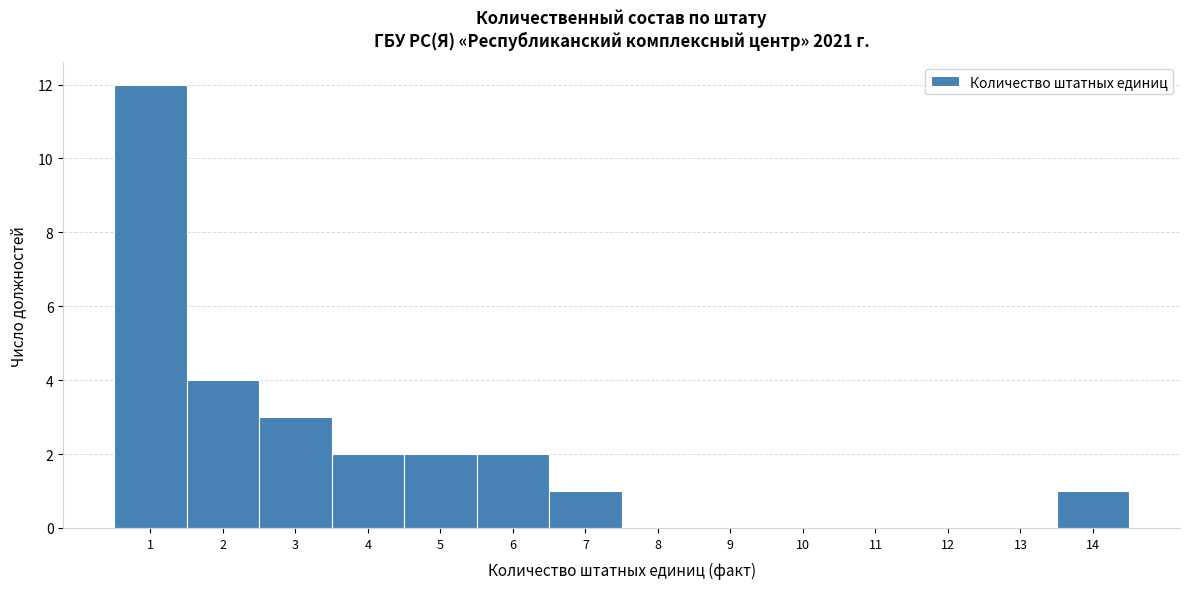

Over which range of the x-axis is the bar tallest?

0.5 to 1.5